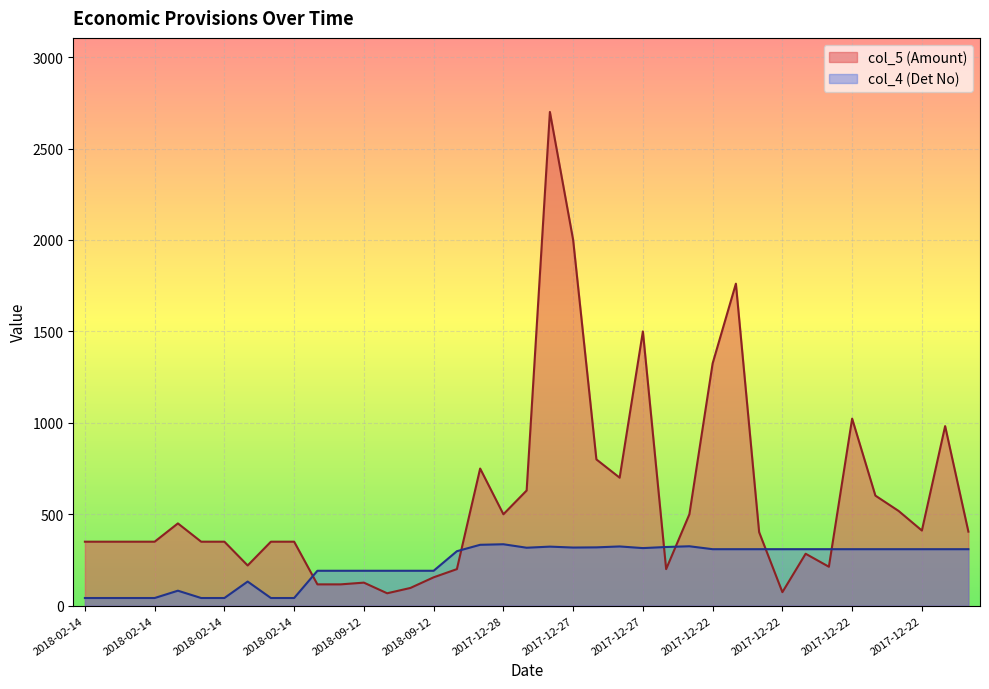

What is the sum of all col_4 (Det No) values?

8933.0